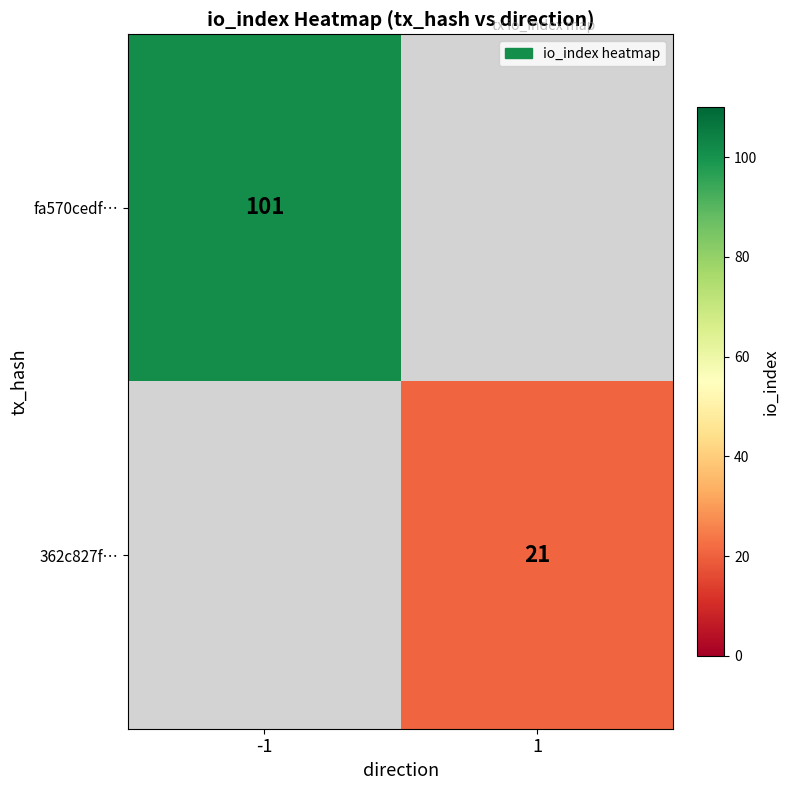

Is the value of 362c827f… at 1 greater than the value of fa570cedf… at -1?

No